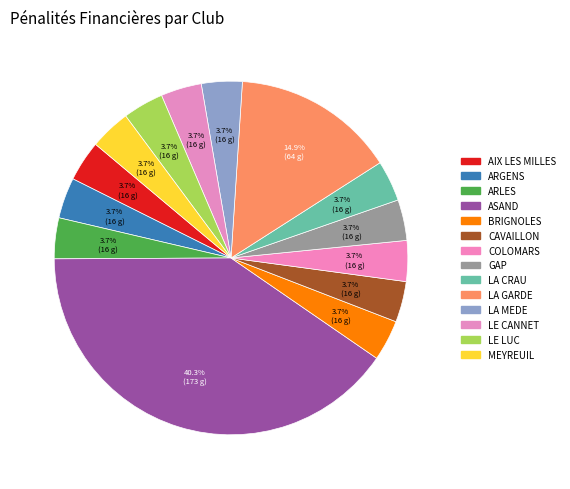

How many segments does this pie chart have?

14